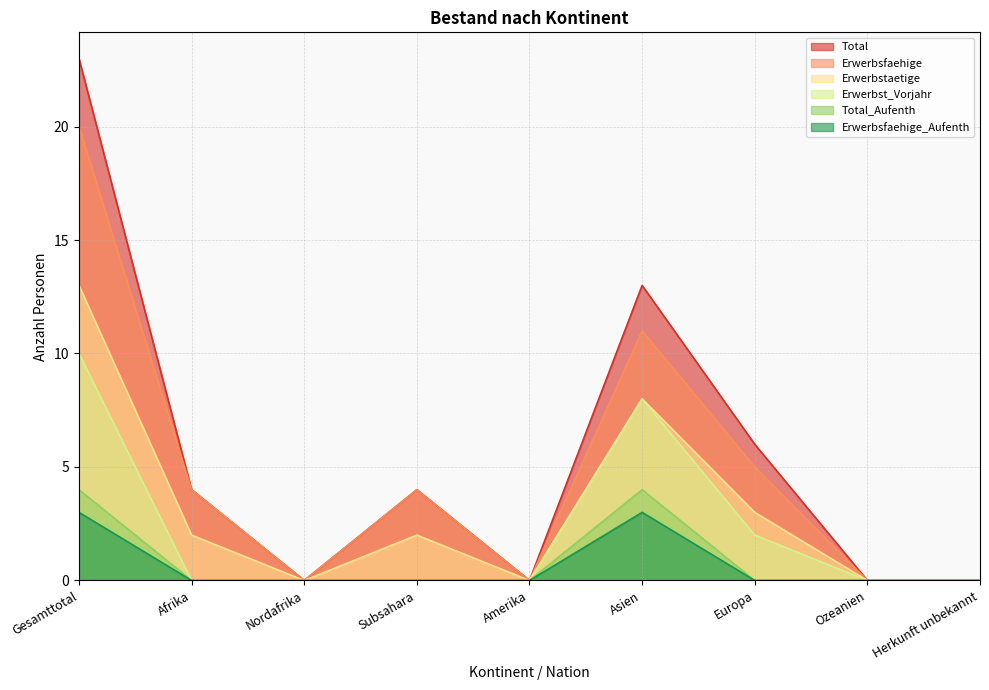

What are all the series names shown in the legend?

Total, Erwerbsfaehige, Erwerbstaetige, Erwerbst_Vorjahr, Total_Aufenth, Erwerbsfaehige_Aufenth